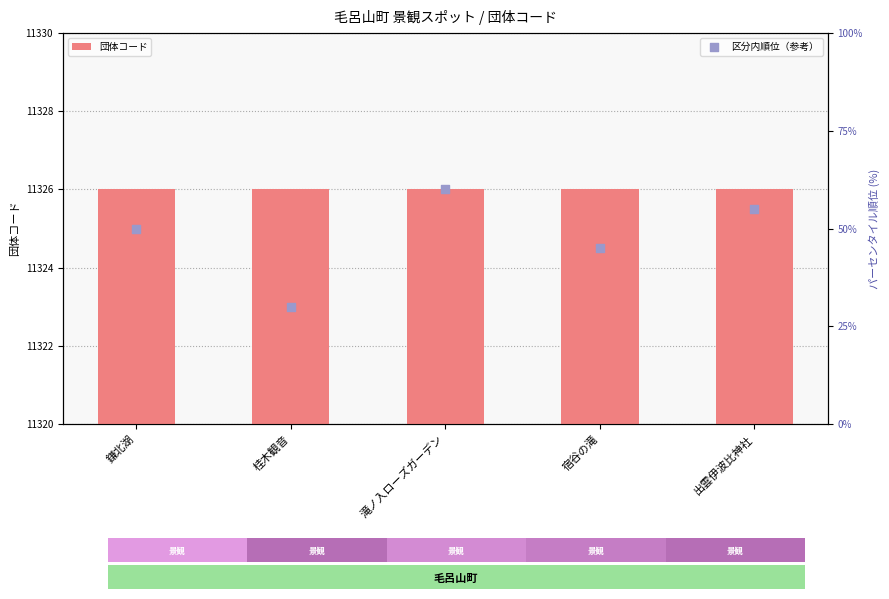

At which category is the sum across all series the highest?

滝ノ入ローズガーデン